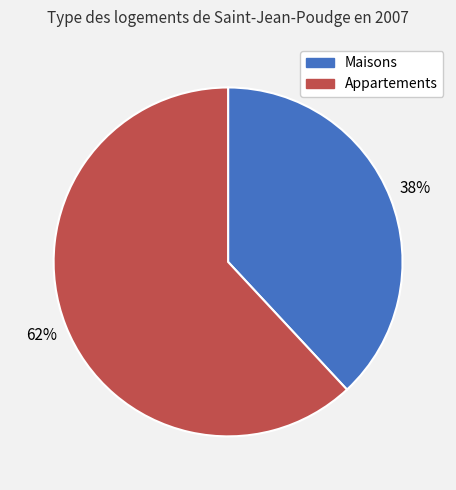

To the nearest percent, what is the difference between the largest and smallest slice percentages?

24%